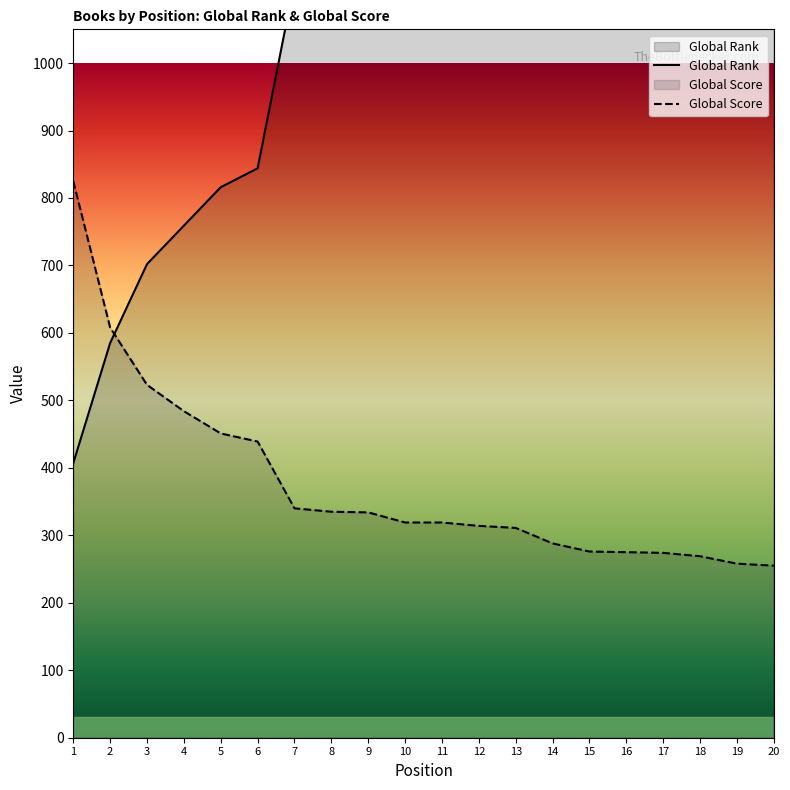

At which label does Global Score first exceed 319?

1